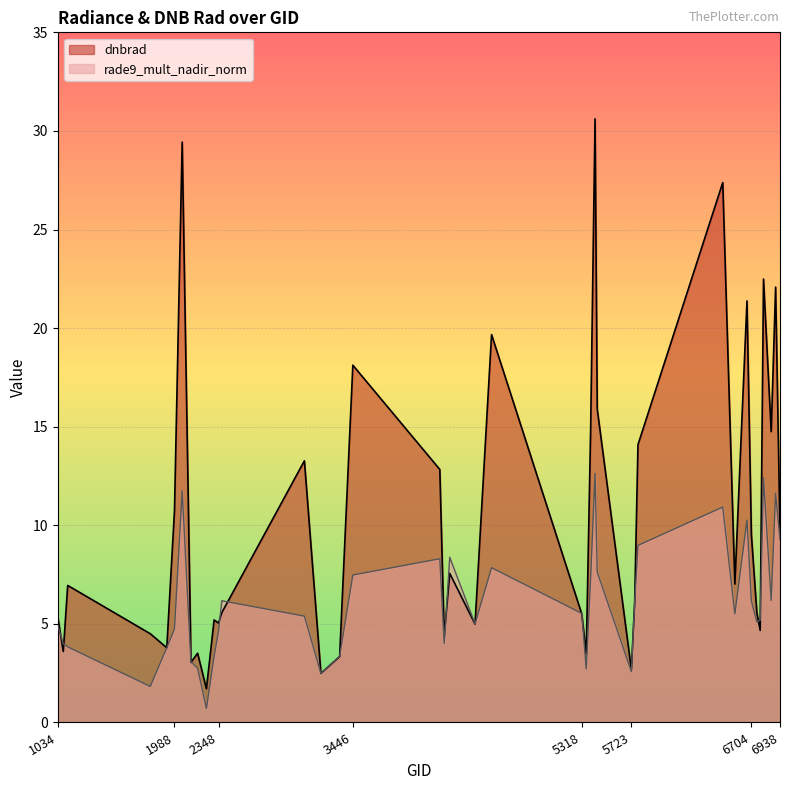

Reading right to left, transcribe all the data shown in this chart.

dnbrad: 6938=9.7	6902=22.1	6866=14.8	6803=22.5	6776=4.7	6749=5.5	6704=9.5	6668=21.4	6569=7.0	6470=27.4	5777=14.1	5750=6.1	5723=2.7	5444=15.9	5426=30.6	5390=14.9	5354=3.5	5318=5.5	4580=19.7	4445=5.0	4238=7.6	4193=4.4	4157=12.8	3446=18.1	3338=3.3	3185=2.5	3050=13.3	2375=5.6	2348=5.0	2312=5.2	2249=1.7	2177=3.5	2123=3.0	2051=29.4	1988=10.7	1925=3.8	1790=4.5	1115=7.0	1079=3.6	1034=5.3
rade9_mult_nadir_norm: 6938=9.3	6902=11.6	6866=6.2	6803=12.4	6776=5.2	6749=5.1	6704=6.2	6668=10.3	6569=5.5	6470=10.9	5777=9.0	5750=6.1	5723=2.6	5444=7.6	5426=12.6	5390=7.3	5354=2.7	5318=5.5	4580=7.9	4445=5.0	4238=8.4	4193=4.0	4157=8.3	3446=7.5	3338=3.4	3185=2.5	3050=5.4	2375=6.2	2348=4.6	2312=3.4	2249=0.7	2177=2.8	2123=3.1	2051=11.7	1988=4.7	1925=3.8	1790=1.8	1115=3.8	1079=4.0	1034=4.9